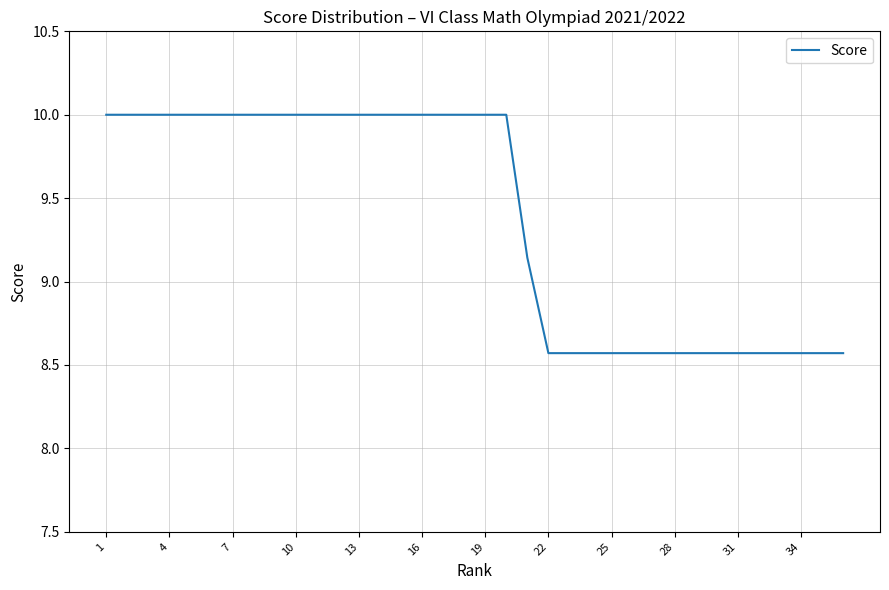

What is the difference between the maximum and minimum values?

1.4